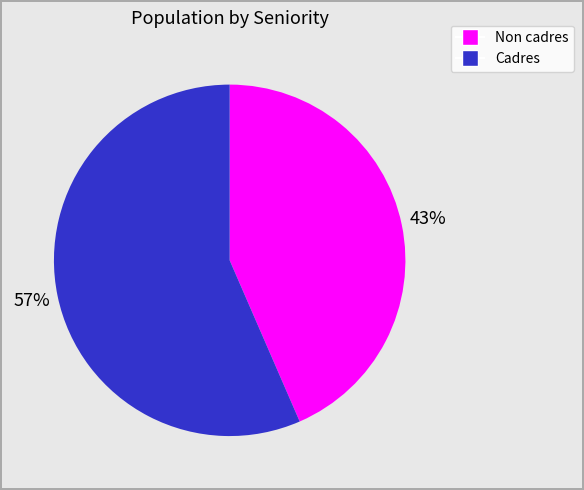

Count the number of slices in the pie.

2